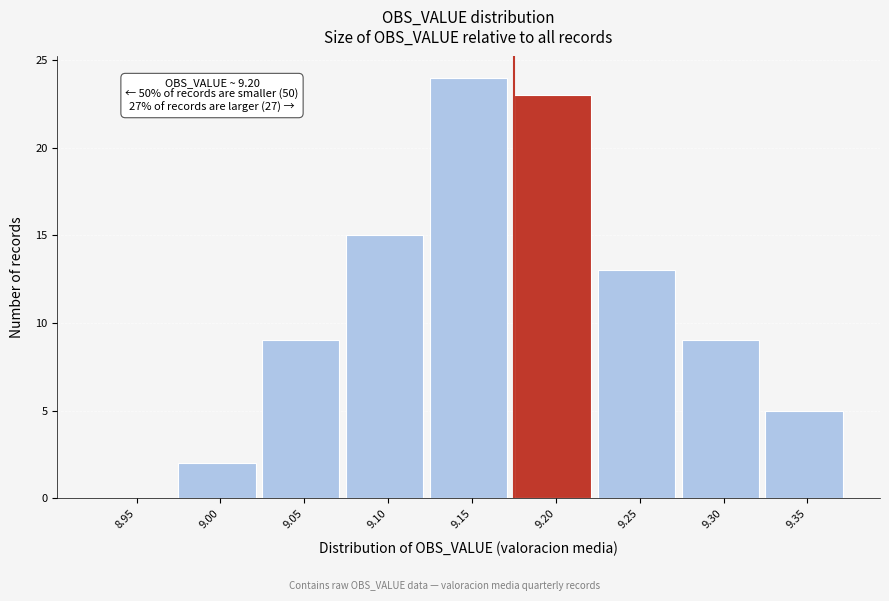

Reading left to right, what are all the values shown in this chart?

8.95=0	9.00=2	9.05=9	9.10=15	9.15=24	9.20=23	9.25=13	9.30=9	9.35=5